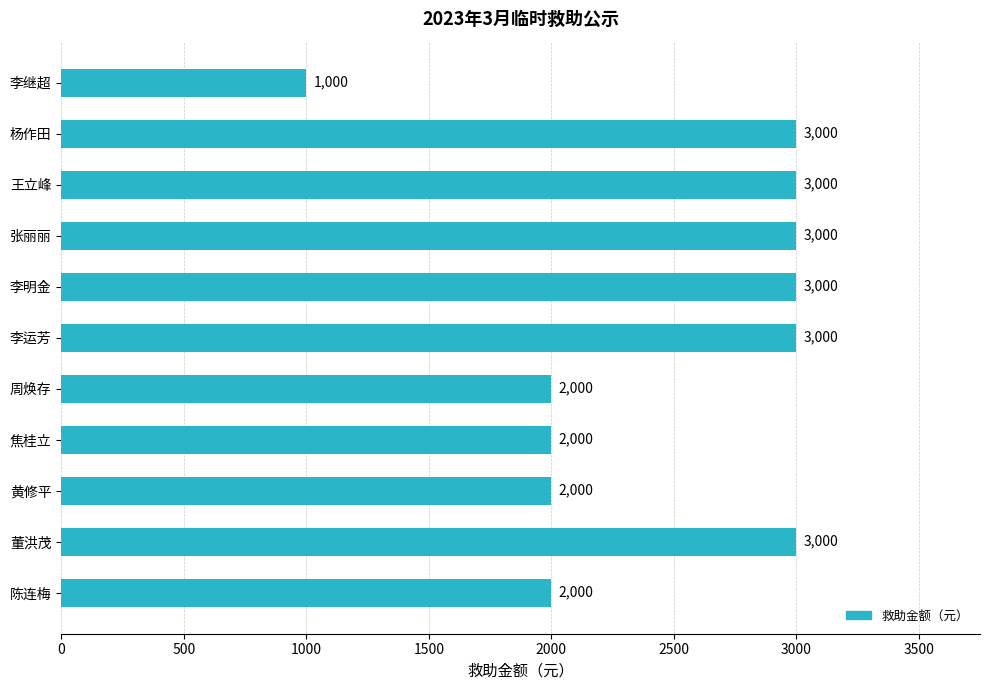

Reading bottom to top, list all the values displayed in this chart.

陈连梅=2000	董洪茂=3000	黄修平=2000	焦桂立=2000	周焕存=2000	李运芳=3000	李明金=3000	张丽丽=3000	王立峰=3000	杨作田=3000	李继超=1000